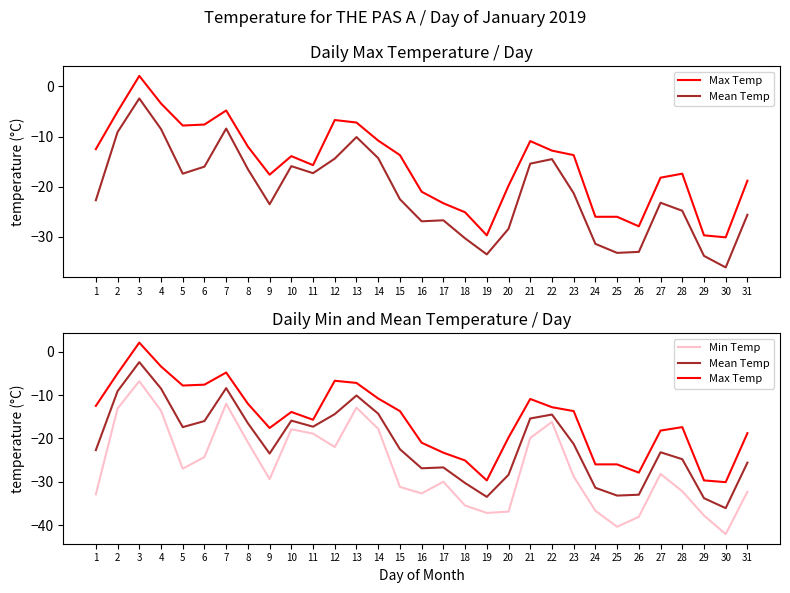

How many data points in Min Temp are less than -28?

17